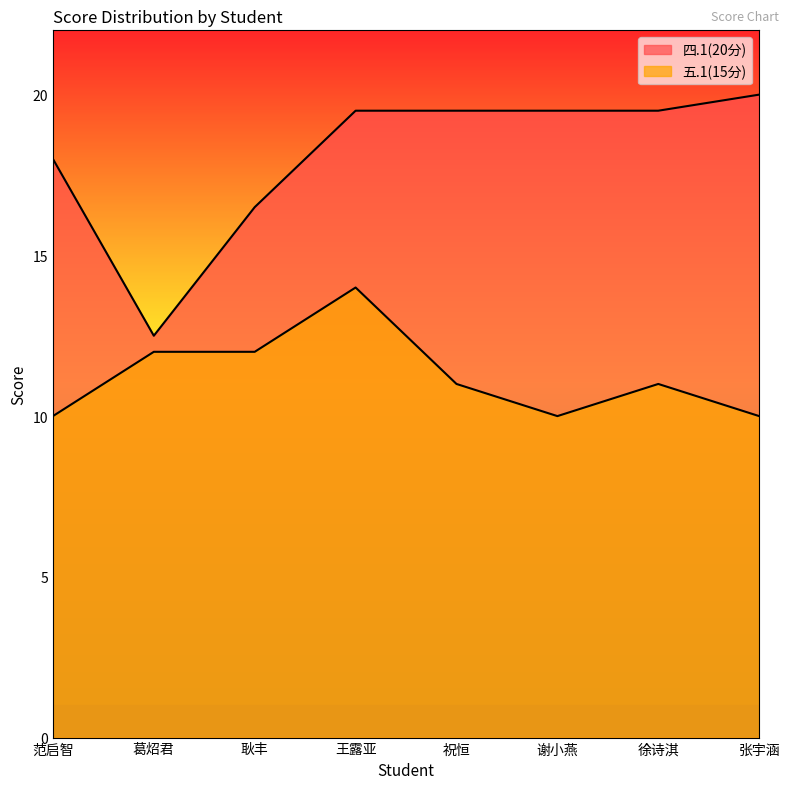

At which label does 五.1(15分) reach its peak?

王露亚